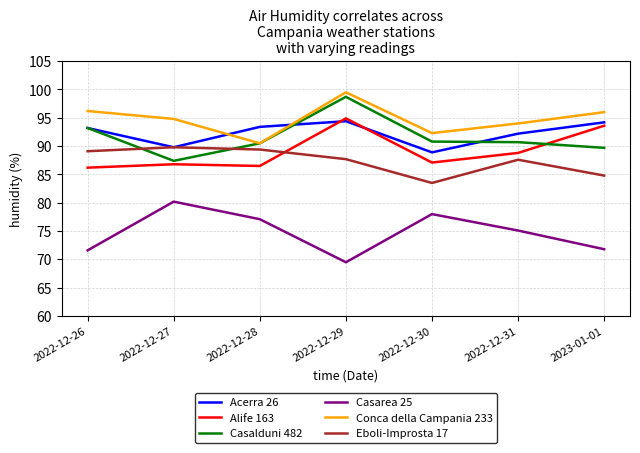

True or false: Casarea 25 and Acerra 26 cross at least once.

False